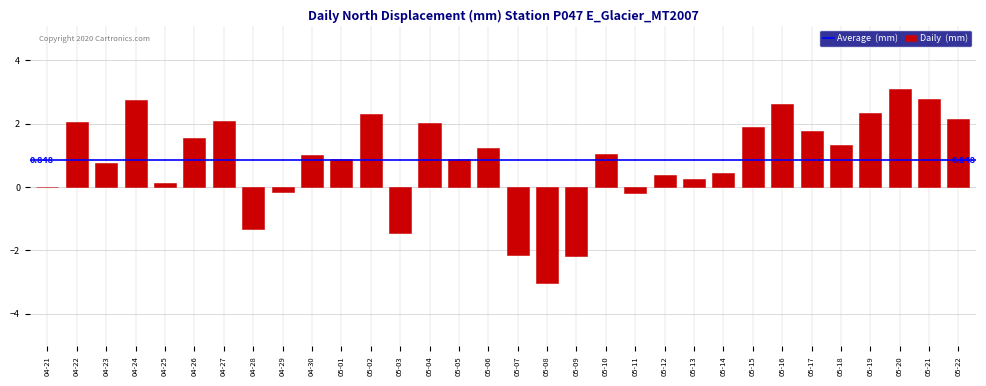

Between 05-22 and 05-13, which is larger?

05-22